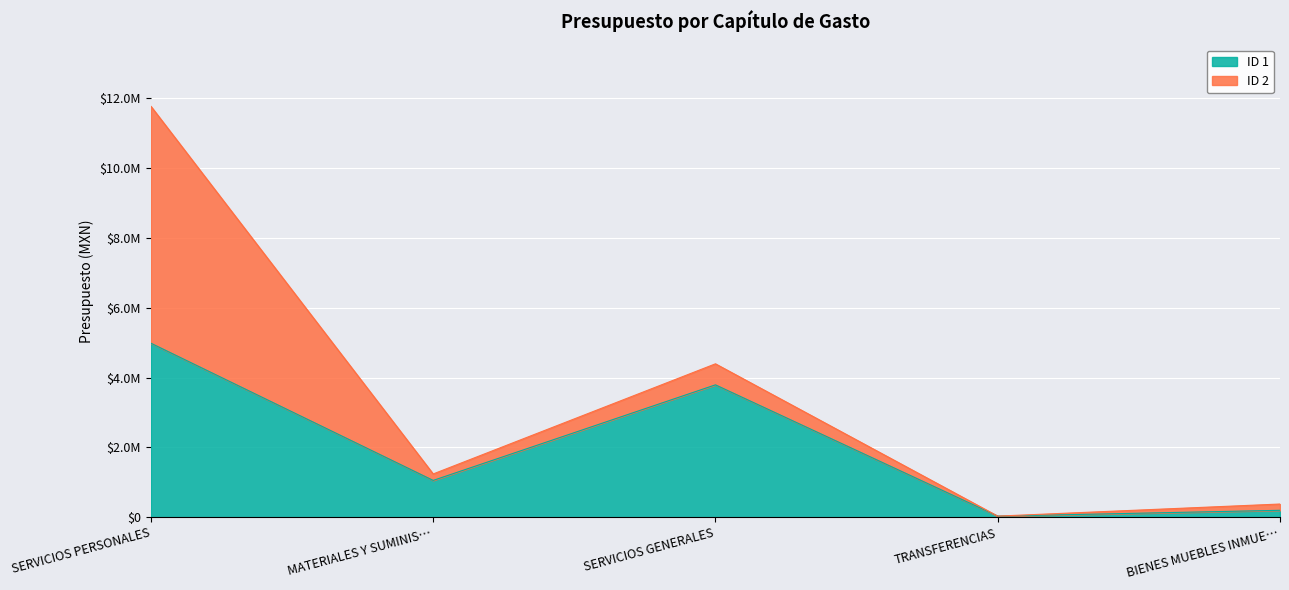

What are all the series names shown in the legend?

ID 1, ID 2